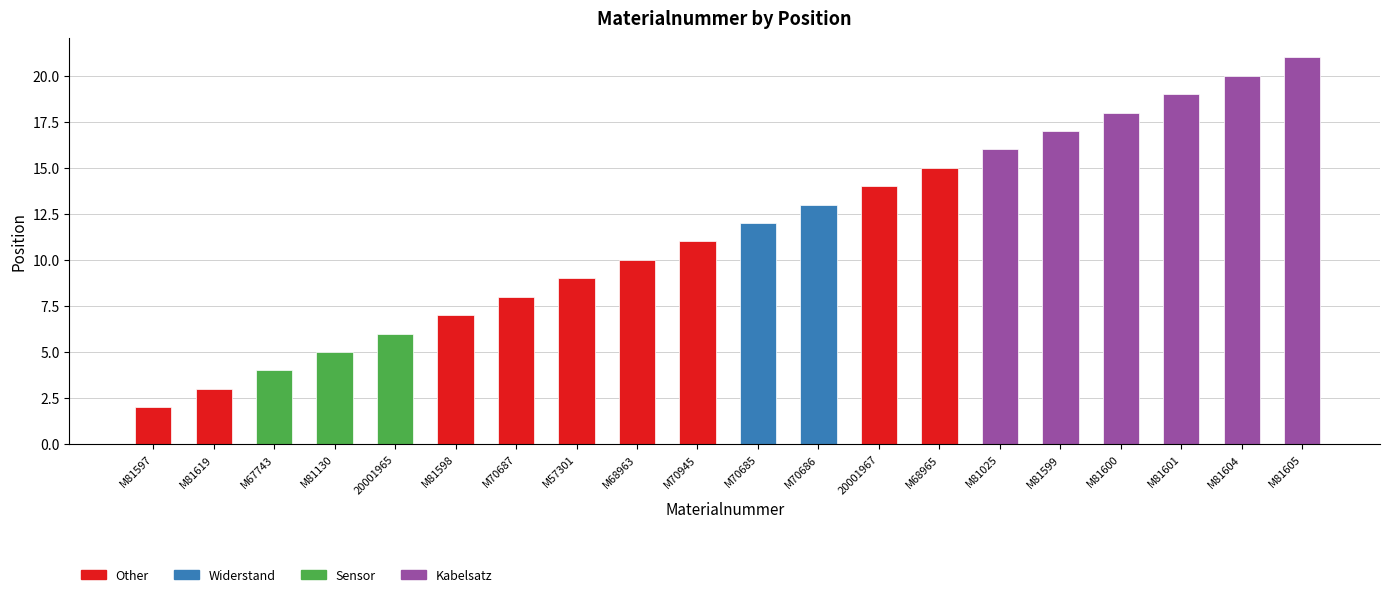

What is the smallest value displayed?

2